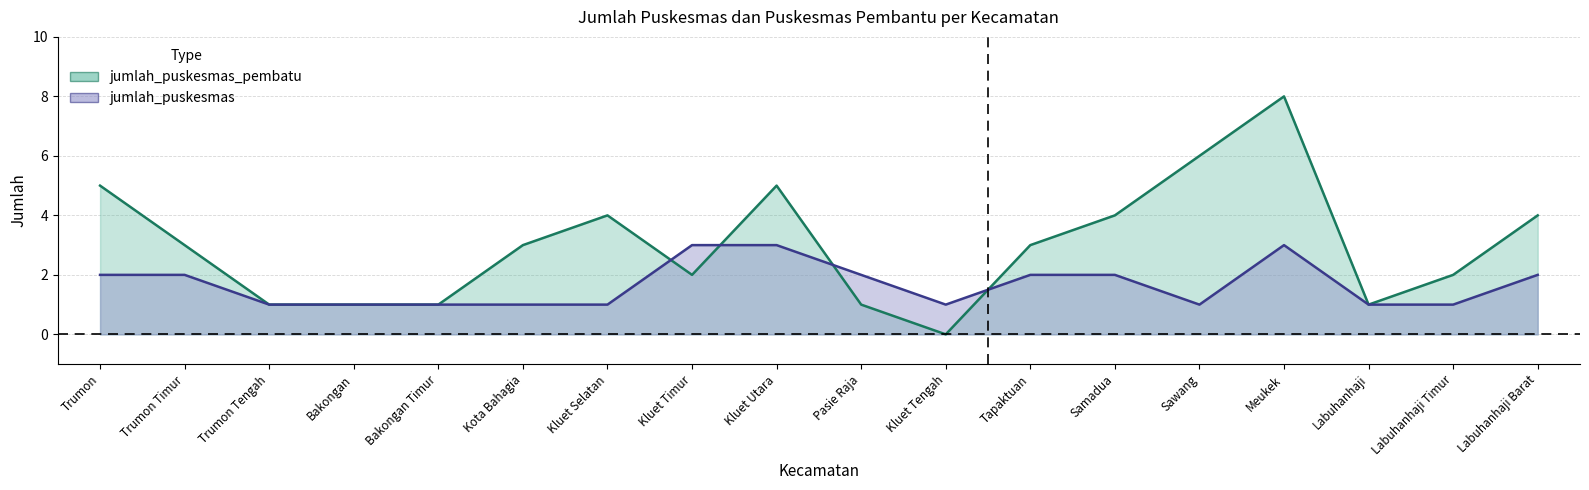

How many series are shown in this chart?

2